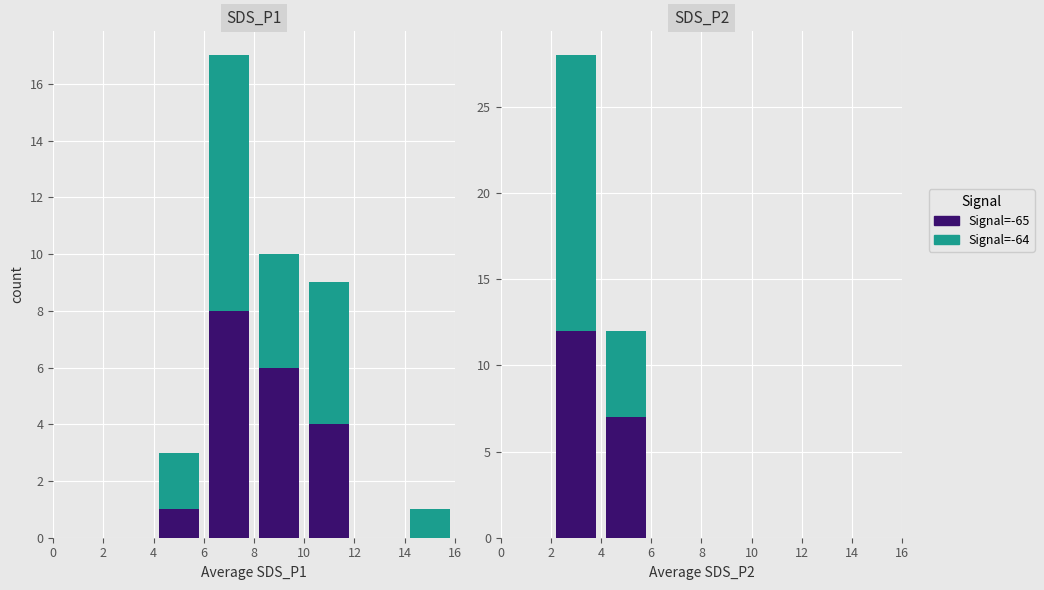

At which label is Signal=-64 closest to 8?

4